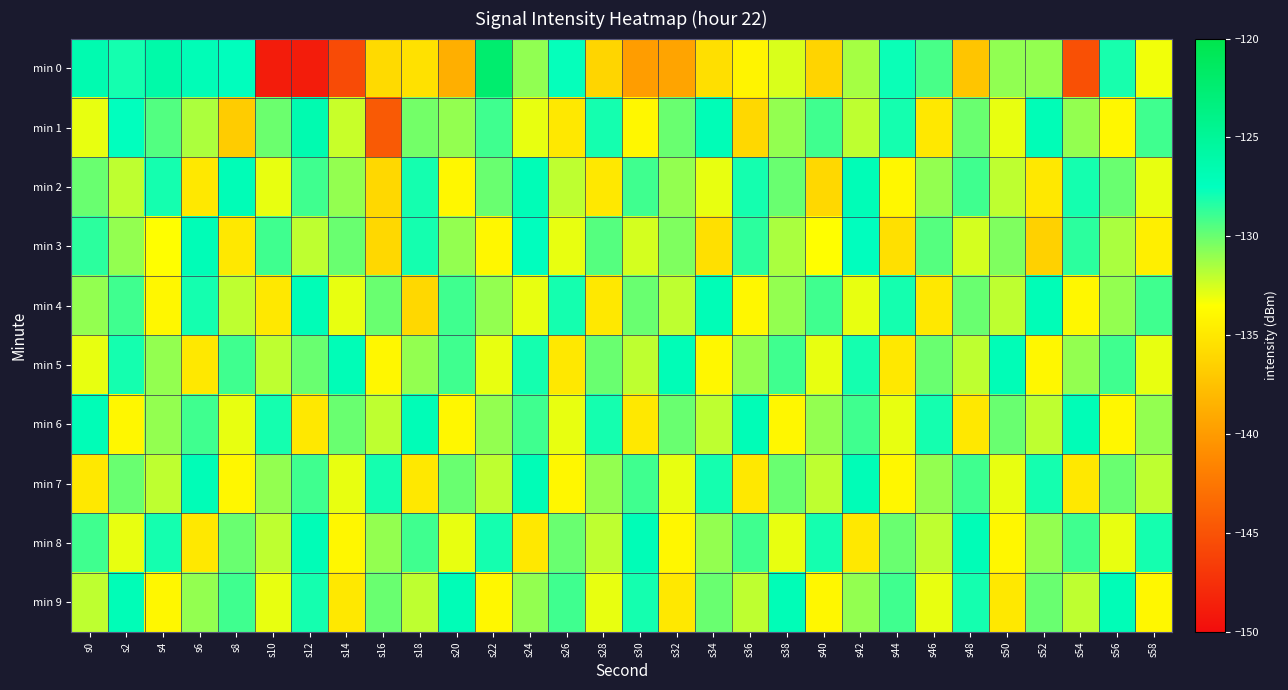

Which label corresponds to the smallest value in the chart?

s12